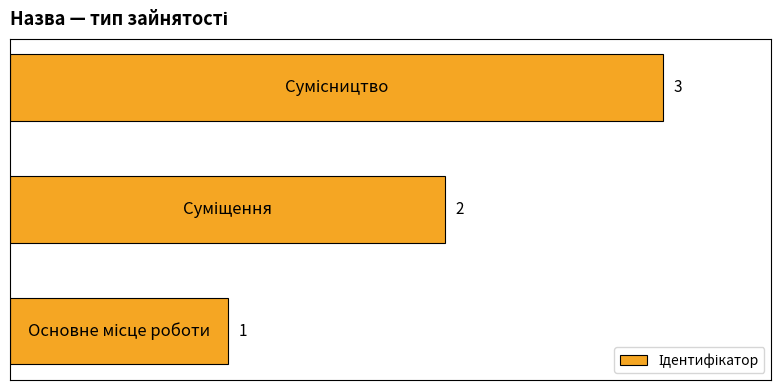

What is the sum of all values?

6